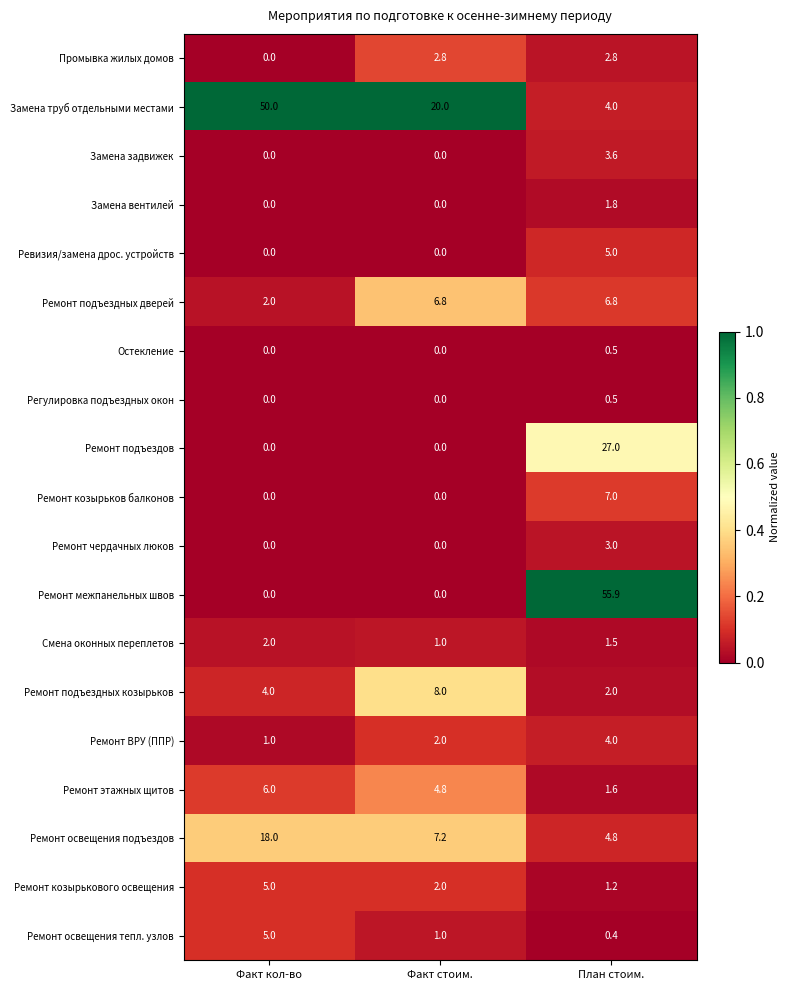

What is the difference between the maximum and minimum values in the Ремонт подъездов series?

27.0